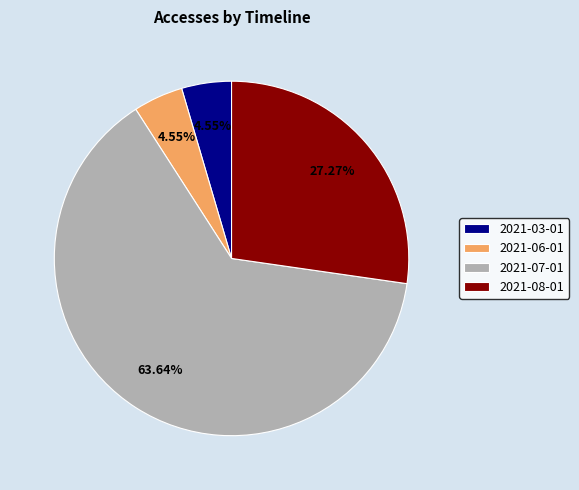

What is the majority slice?

2021-07-01